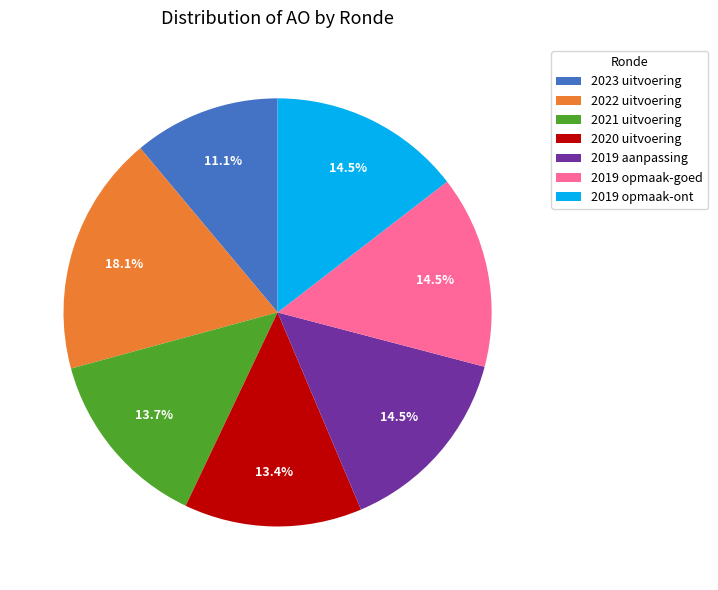

Approximately how many times larger is the value at 2022 uitvoering compared to 2019 opmaak-goed?

1.2